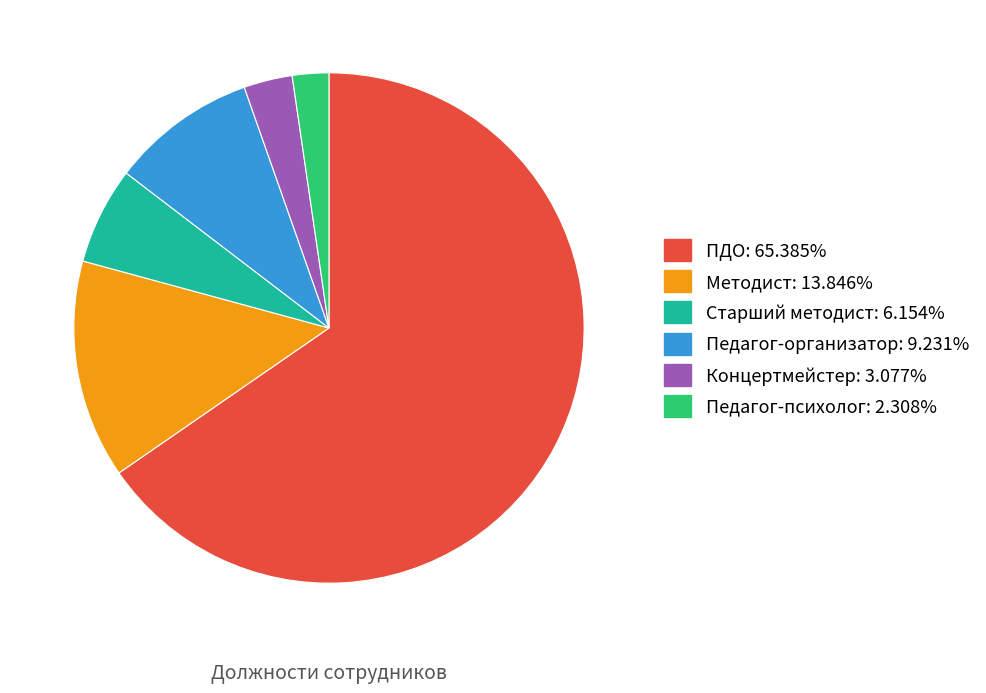

Which category has the biggest portion of the pie?

ПДО